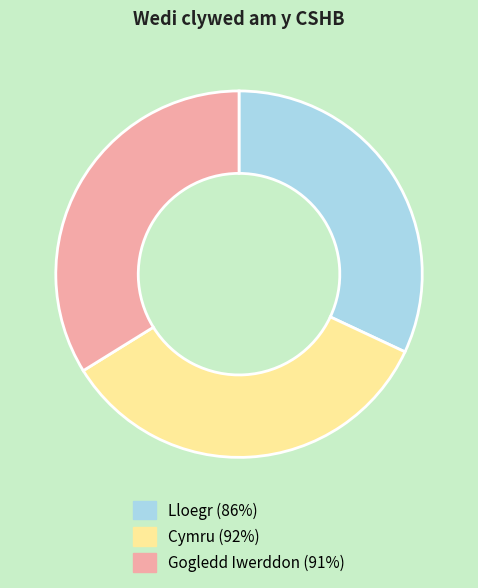

Is it true that Gogledd Iwerddon is 34% of the pie?

True